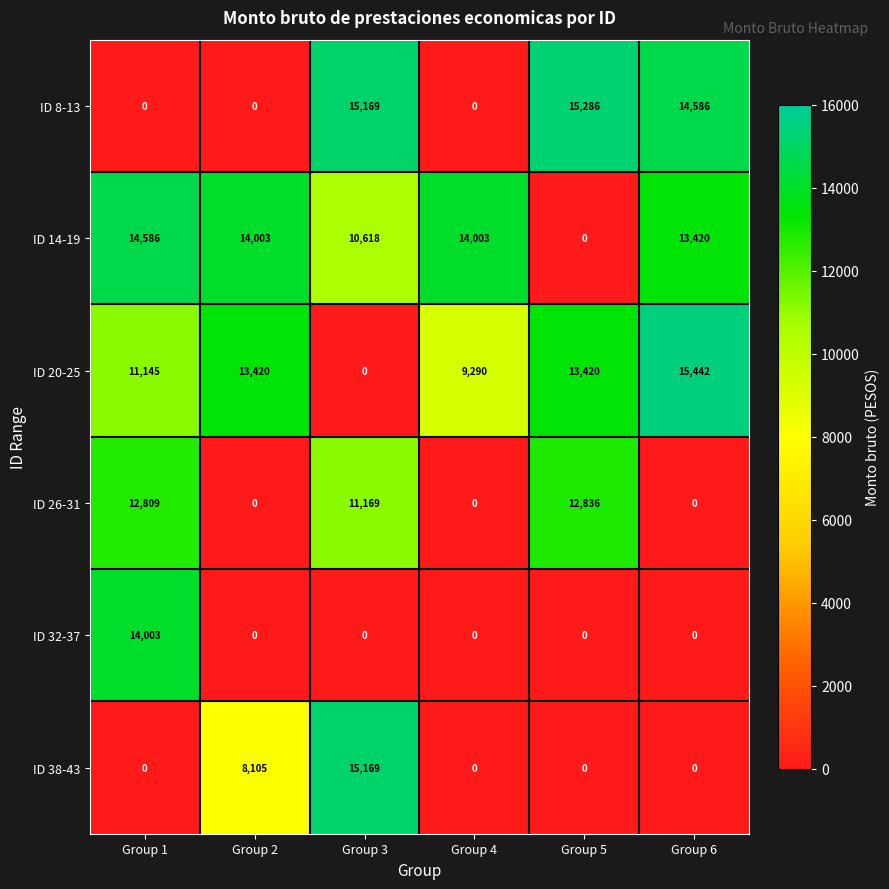

Where does the ID 8-13 series first go above 14586?

Group 3